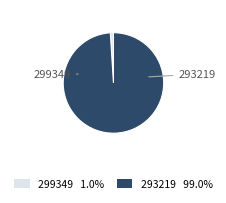

Combined, do 293219 and 299349 account for over 50%?

Yes